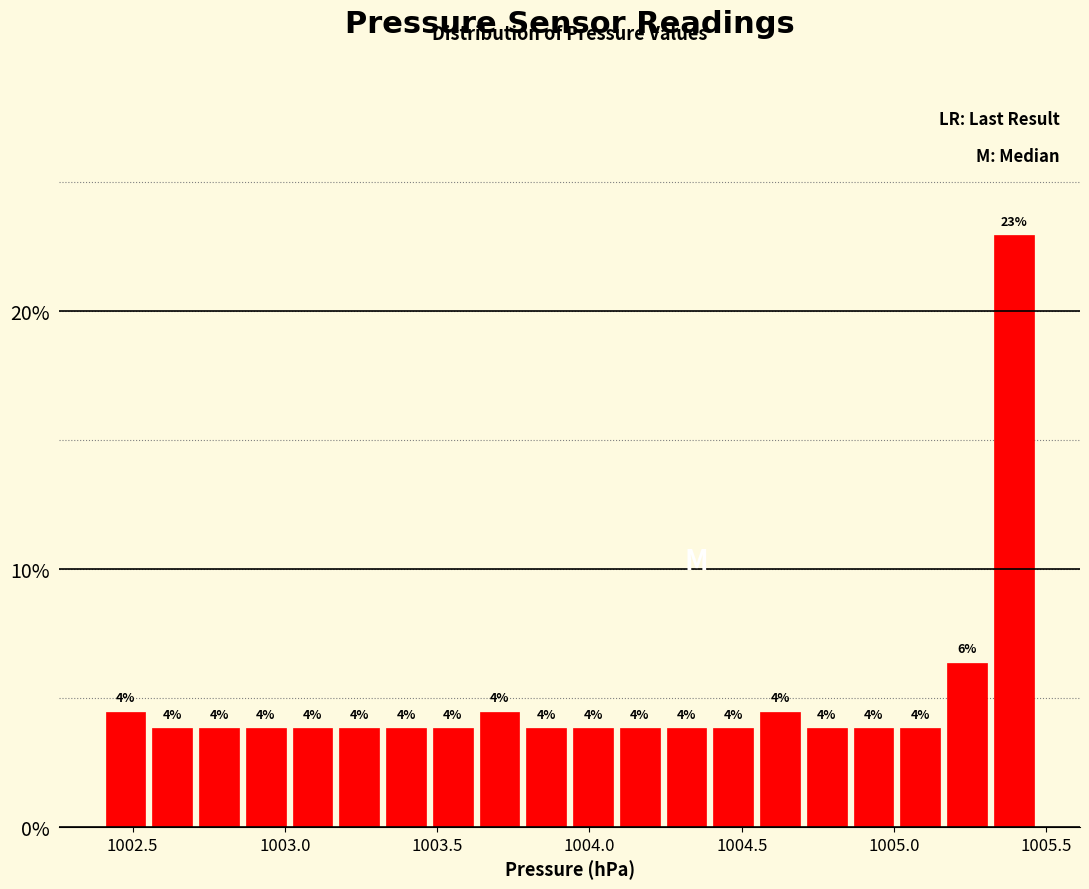

Around what value on the x-axis is the tallest bar? Give the approximate position of its centre, as read against the axis.

1005.40